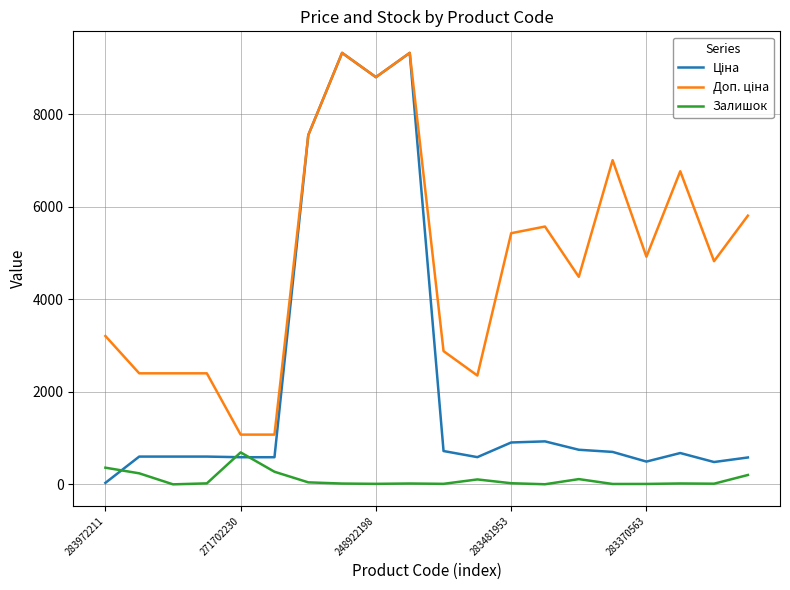

What is the maximum value for Залишок?

690.0